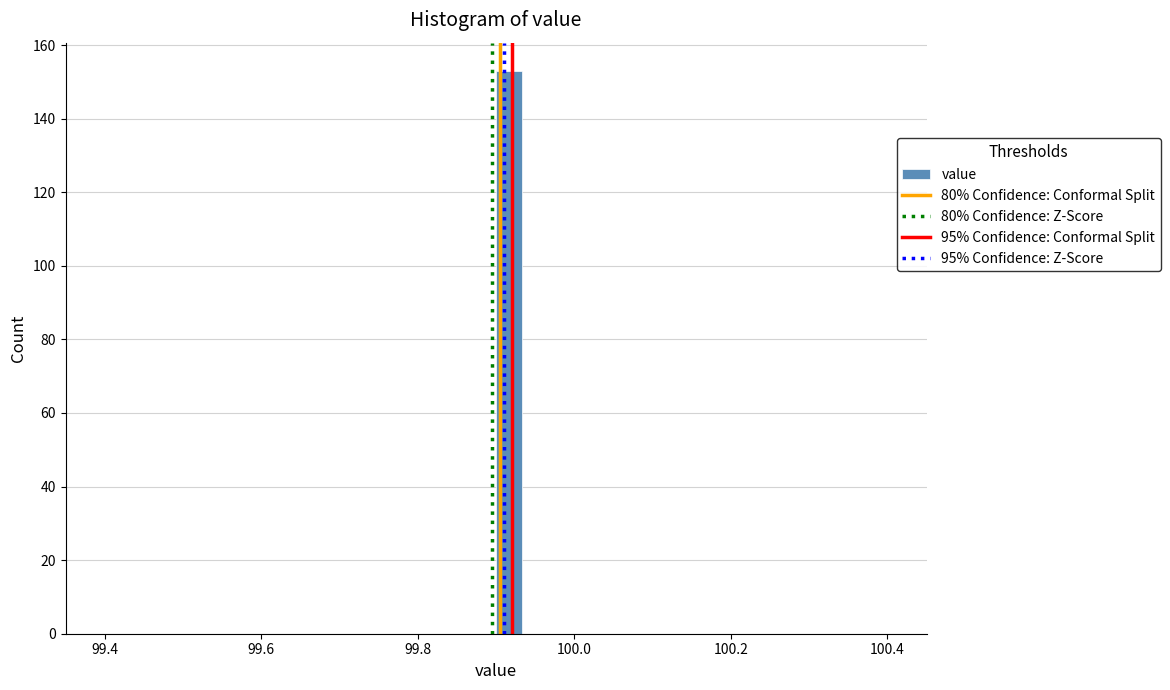

Around what value on the x-axis is the tallest bar? Give the approximate position of its centre, as read against the axis.

99.92